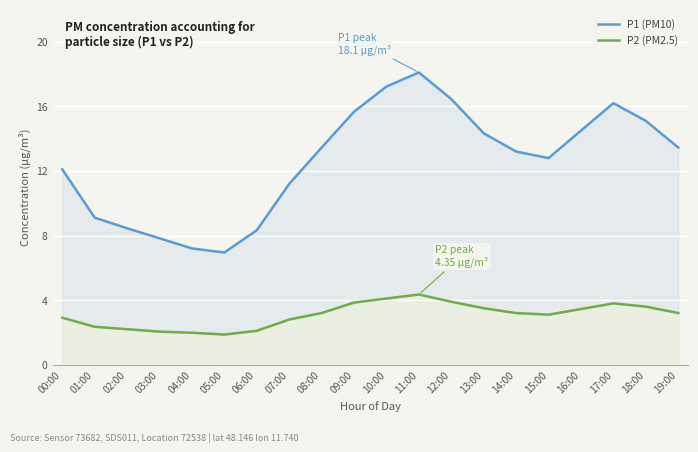

Rank the series at 06:00 from lowest to highest value.

P2 (PM2.5), P1 (PM10)